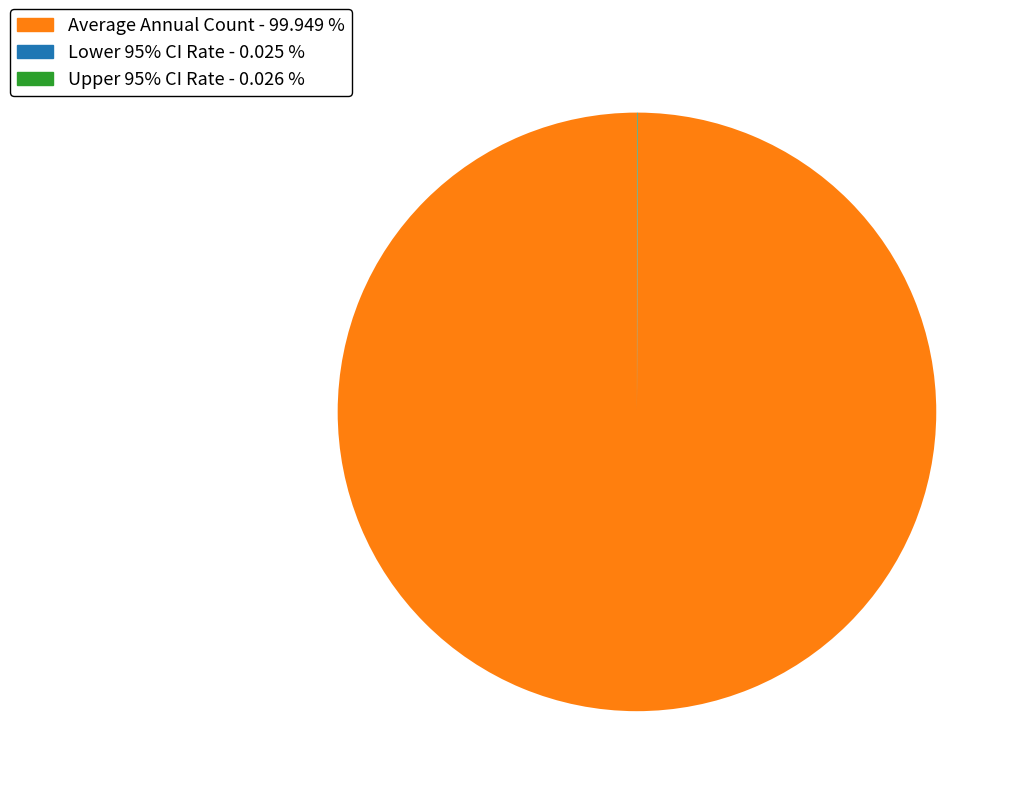

Does any single category account for the majority?

Yes